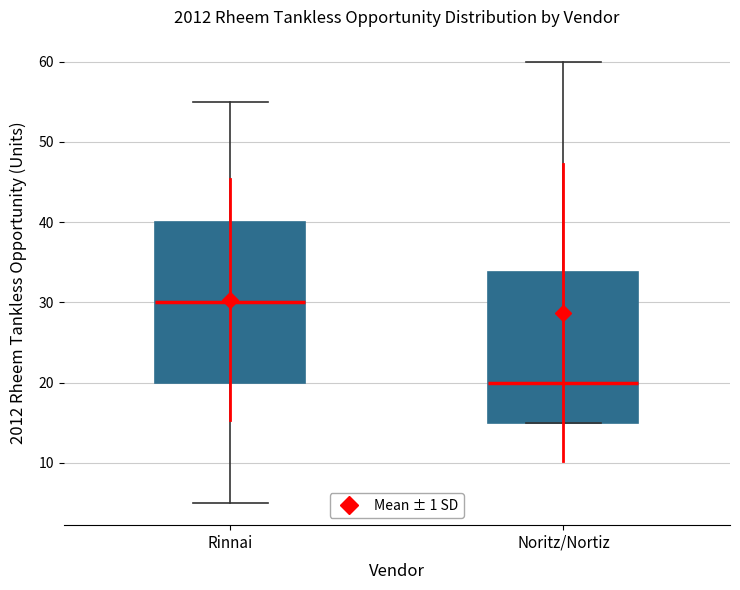

Reading left to right, transcribe this box plot: for each box, give where its median line is, the range the box spans, and where its two whiskers end, as read against the y-axis. The values are not printed on the chart, so give them approximately, as read against the axis.

Rinnai: median 30, box 20 to 40, whiskers 5 to 55
Noritz/Nortiz: median 20, box 15 to 34, whiskers 15 to 60